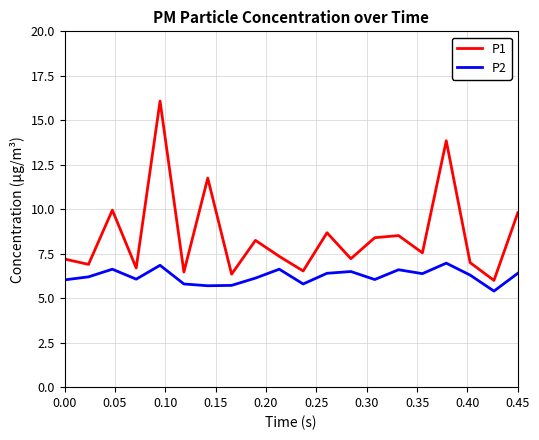

True or false: P2 and P1 cross at least once.

False